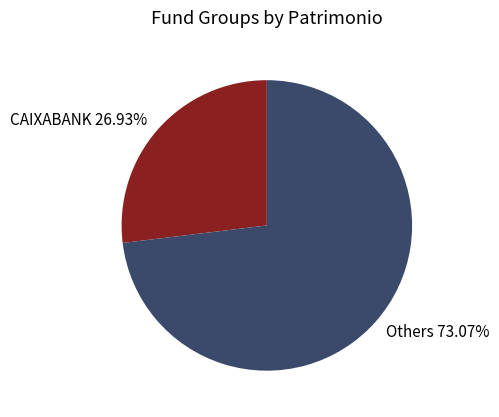

Which category has the biggest portion of the pie?

Others 73.07%